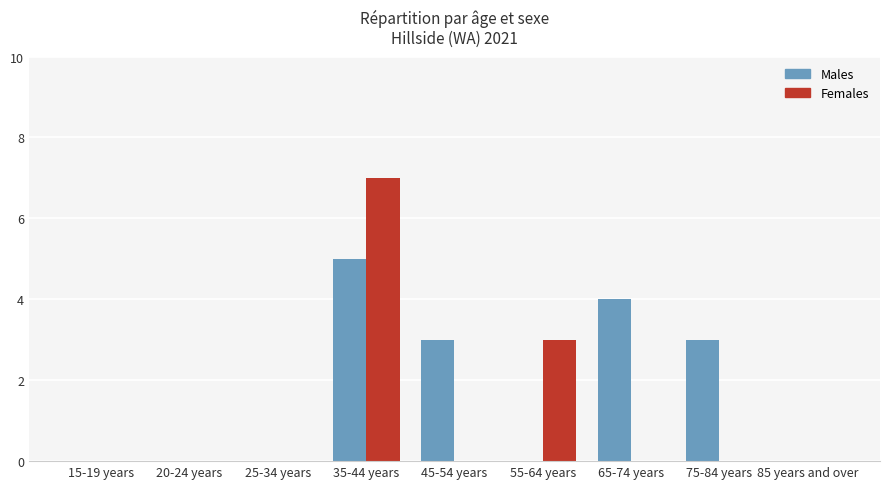

The Females series shows 7 at 35-44 years. True or false?

True